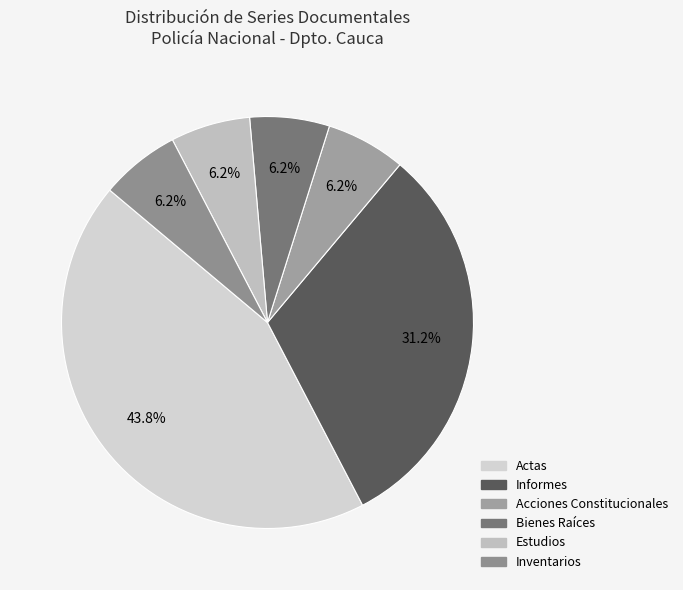

Is the sum of Inventarios and Estudios greater than half?

No